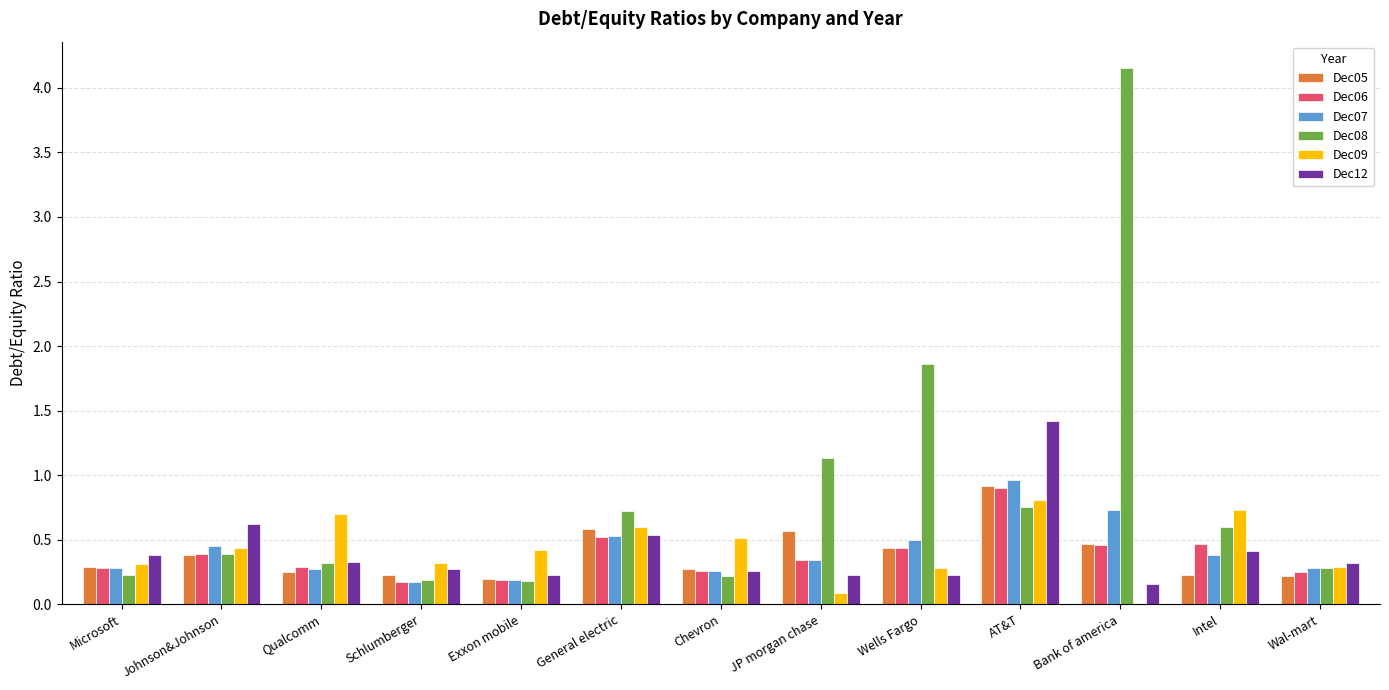

What is the sum of all Dec12 values?

5.4